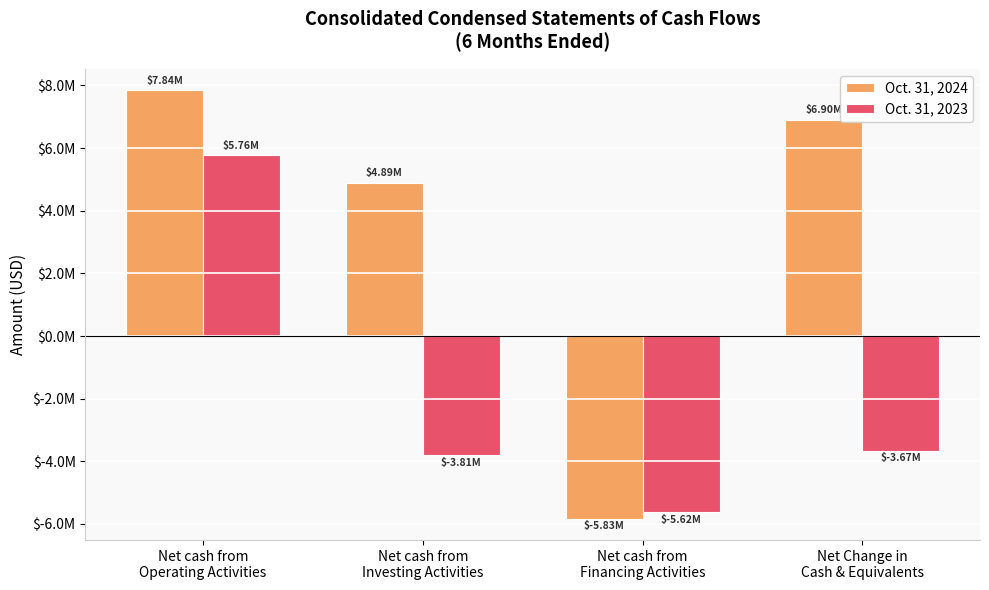

What are all the series names shown in the legend?

Oct. 31, 2024, Oct. 31, 2023